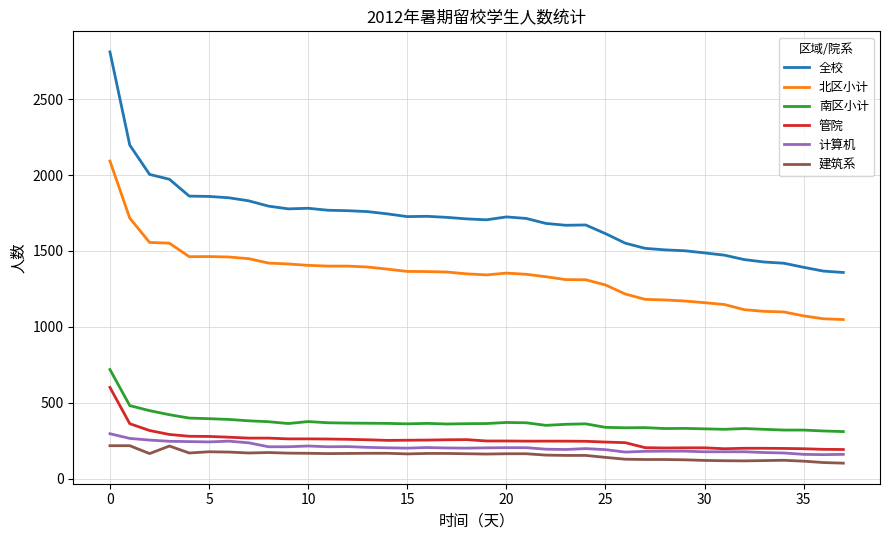

Is this an area chart (filled region under the line)?

No